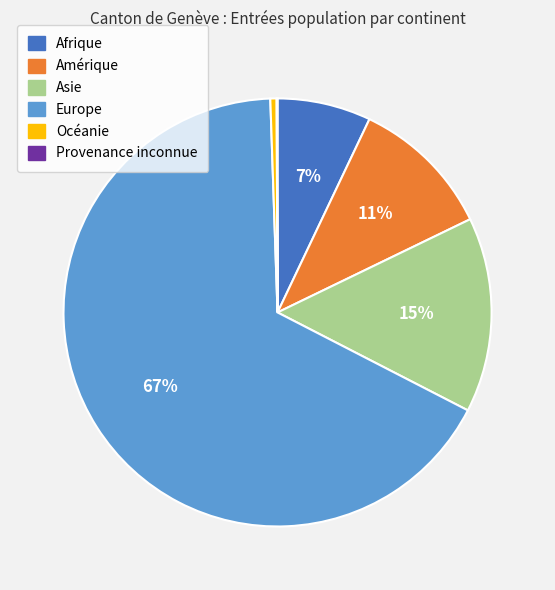

Which category has the biggest portion of the pie?

Europe